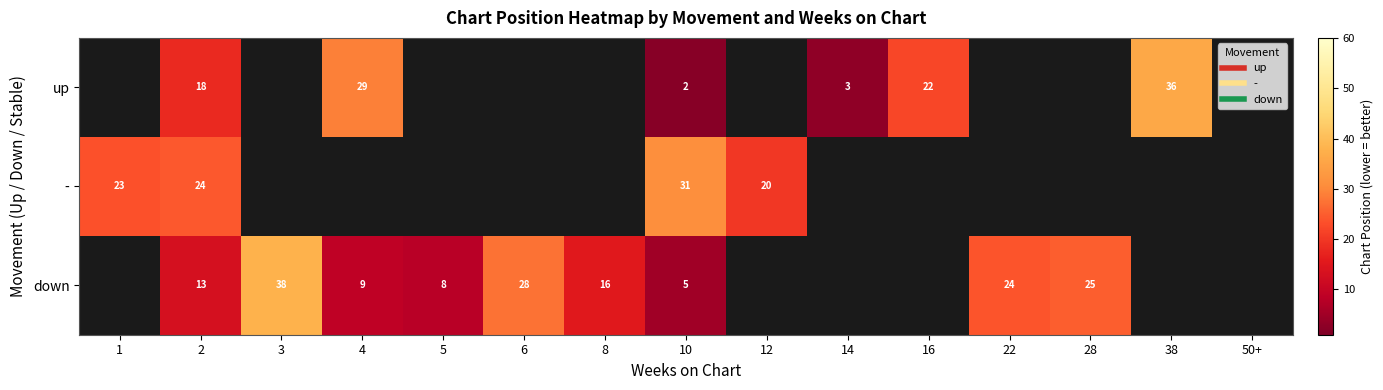

Is the value of down at 12 greater than the value of up at 28?

No